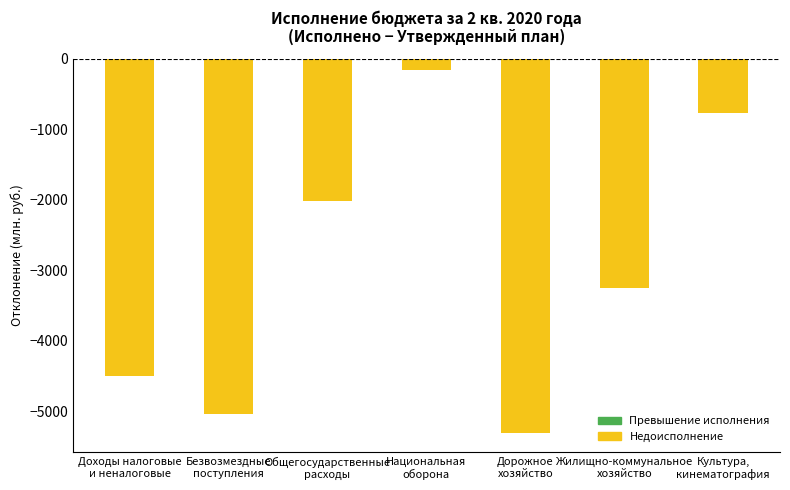

How many distinct data groups are displayed?

1